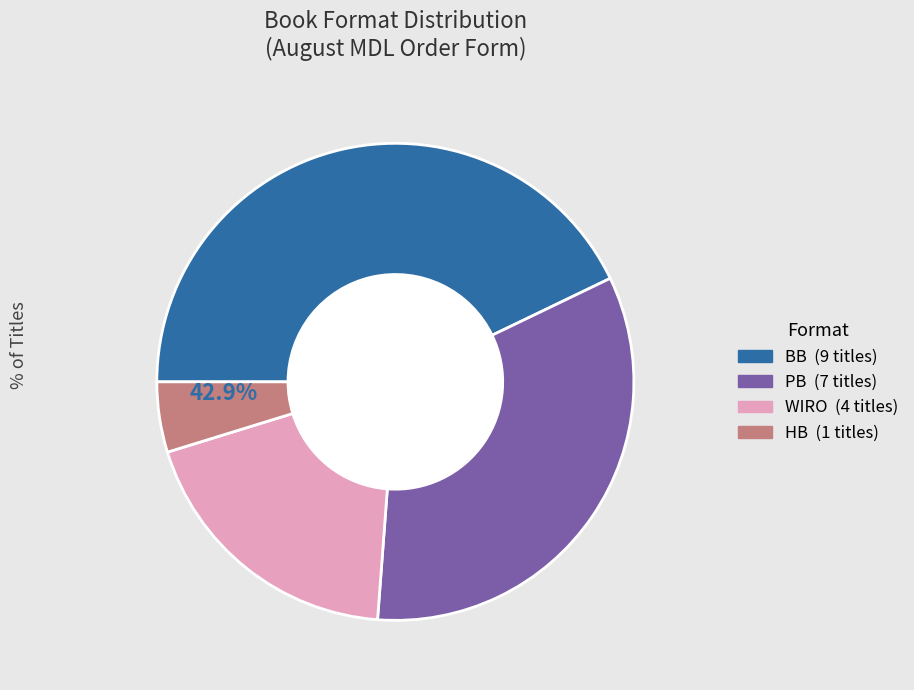

Count the number of slices in the pie.

4